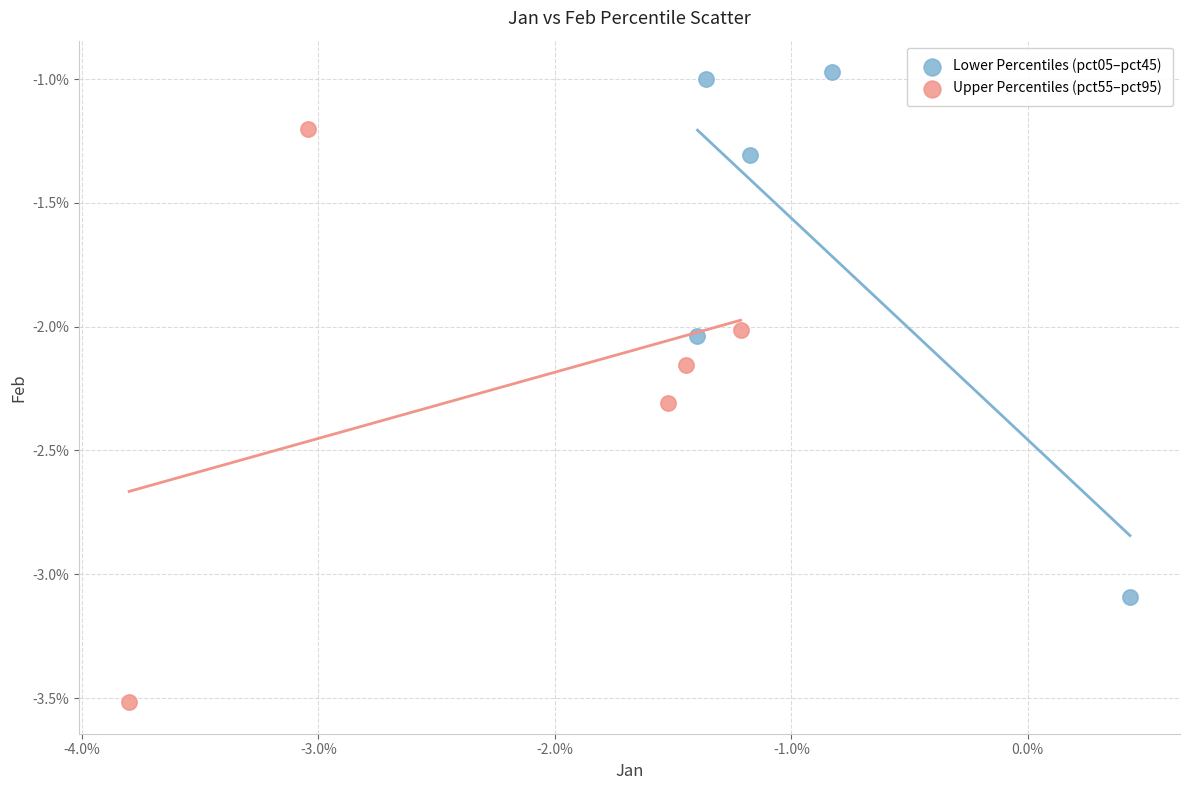

What are all the series names shown in the legend?

Lower Percentiles (pct05–pct45), Upper Percentiles (pct55–pct95)